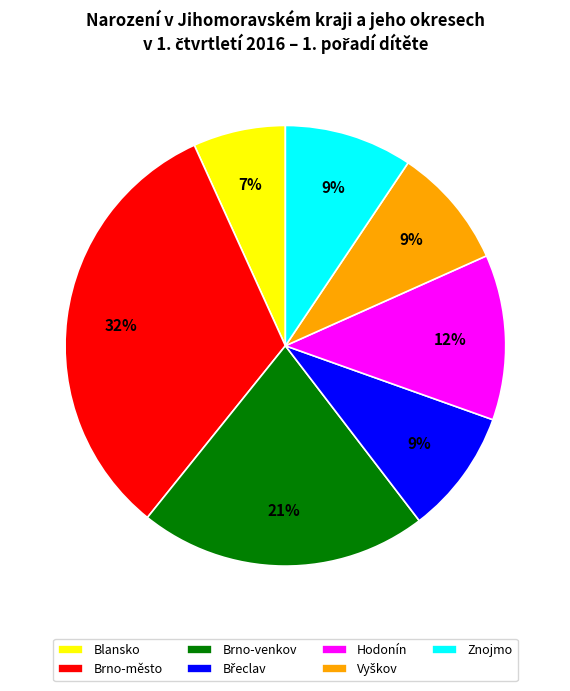

To the nearest percent, what is the average slice percentage?

14%